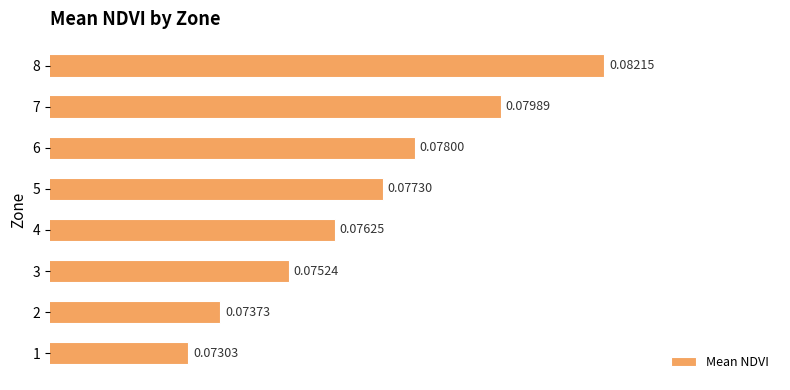

Rank the categories by value from highest to lowest.

8, 7, 6, 5, 4, 3, 2, 1